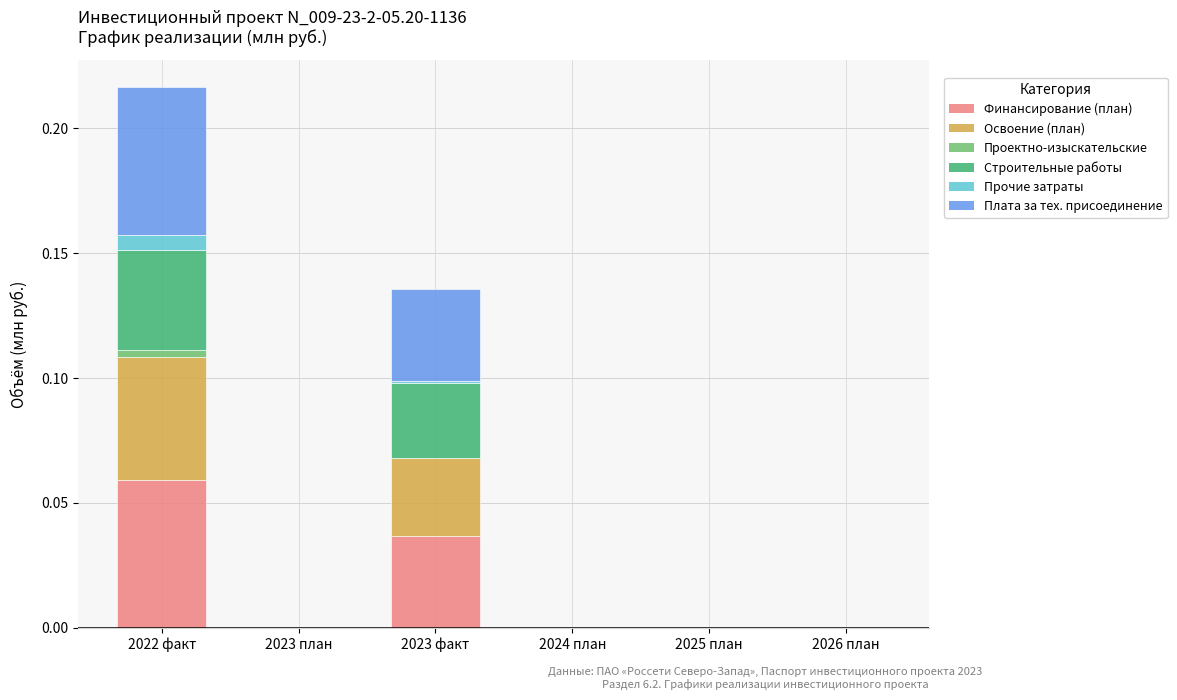

Which category has the highest value in the Финансирование (план) series?

2022 факт